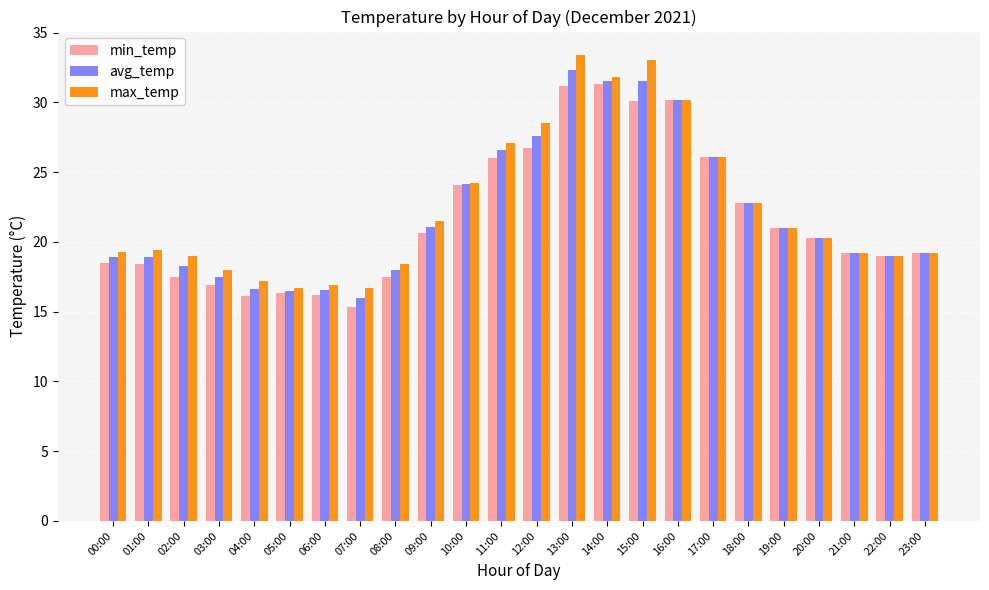

Is it true that min_temp equals 18.5 at 00:00?

True